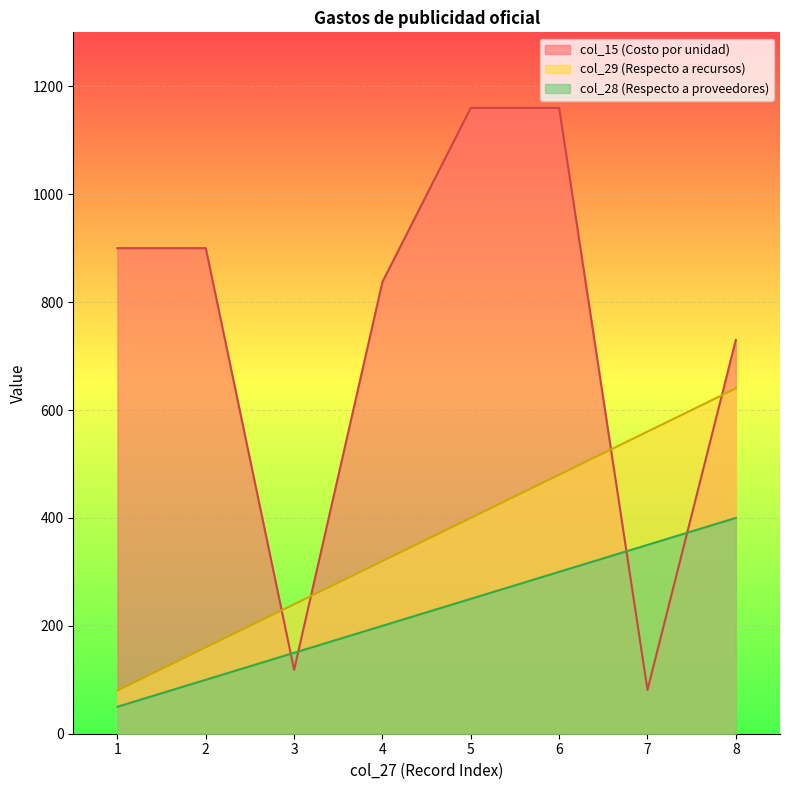

At how many categories does at least one series exceed 363?

7